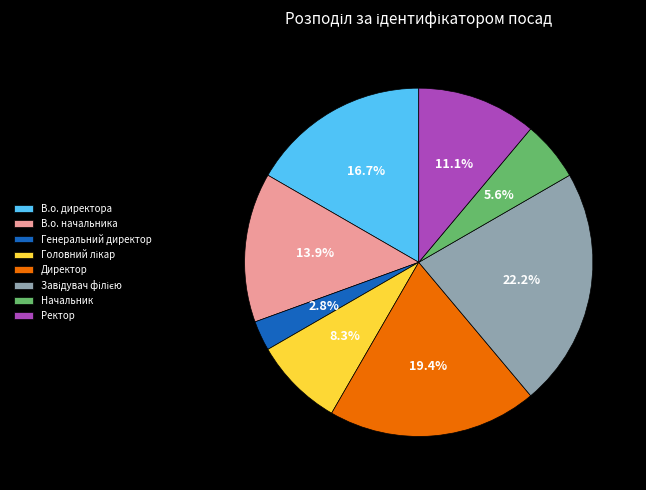

To the nearest percent, what portion does В.о. директора represent?

17%